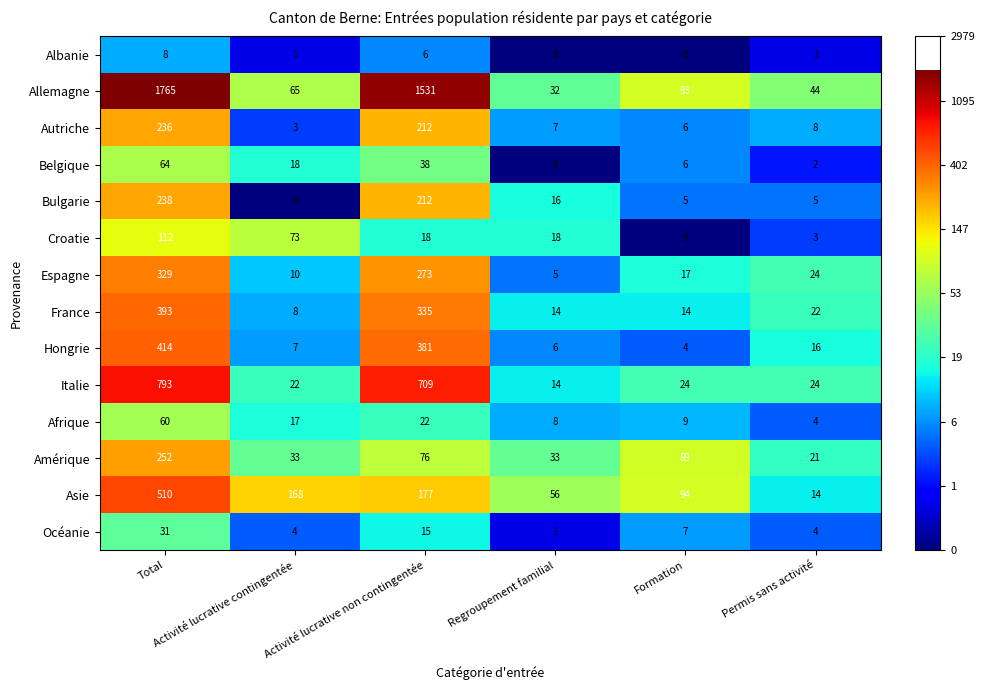

Between Activité lucrative contingentée and Regroupement familial, which series saw the biggest shift?

Asie